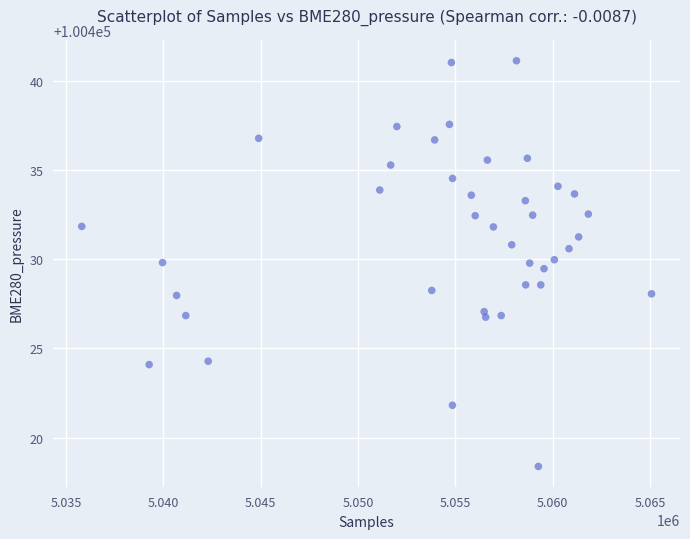

What is the range of X values (max minus min)?

29285.0